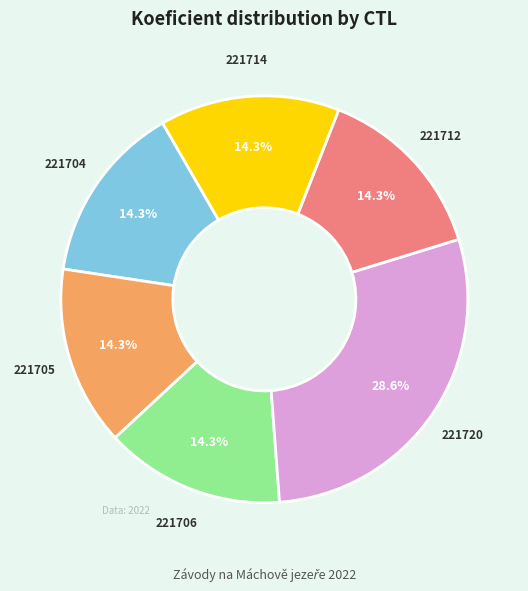

To the nearest percent, what is the combined percentage of 221720 and 221704?

43%